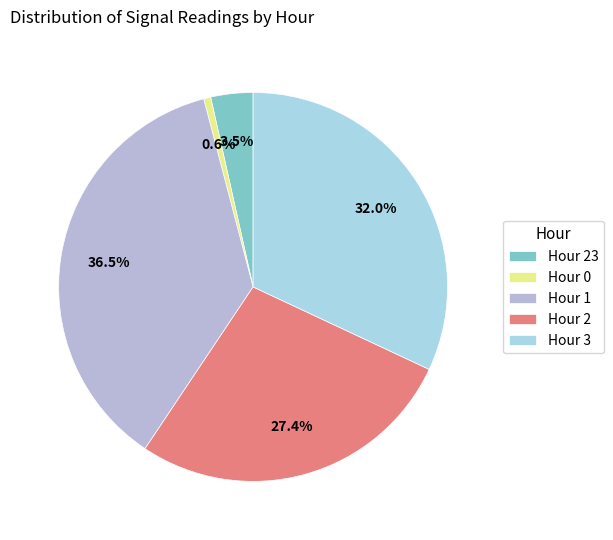

Which category has the smallest portion of the pie?

Hour 0